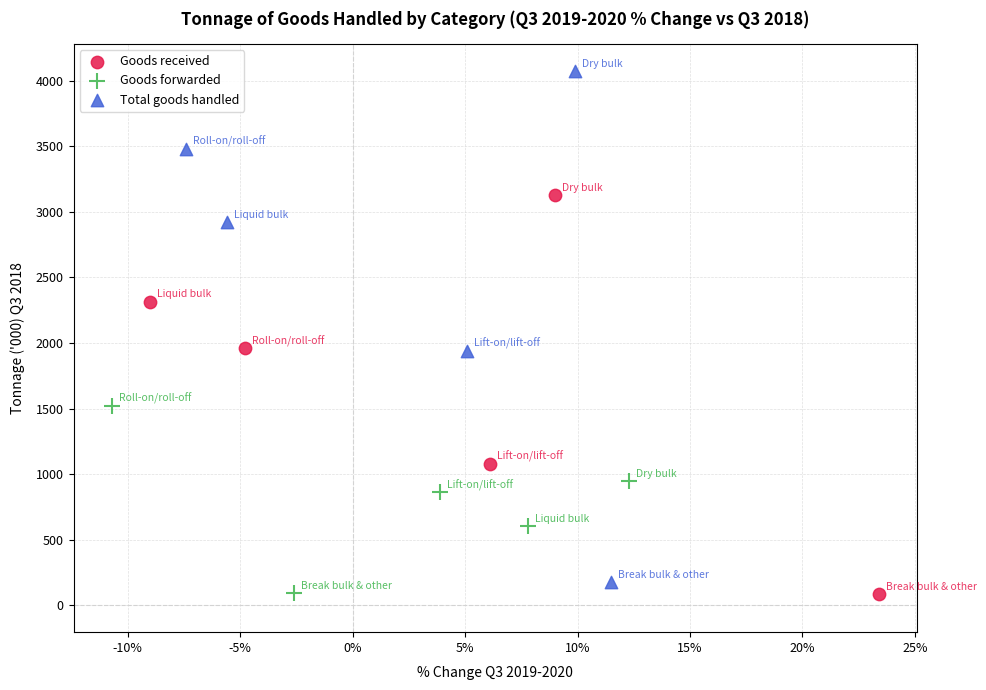

Which series has the widest spread of Y values?

Total goods handled